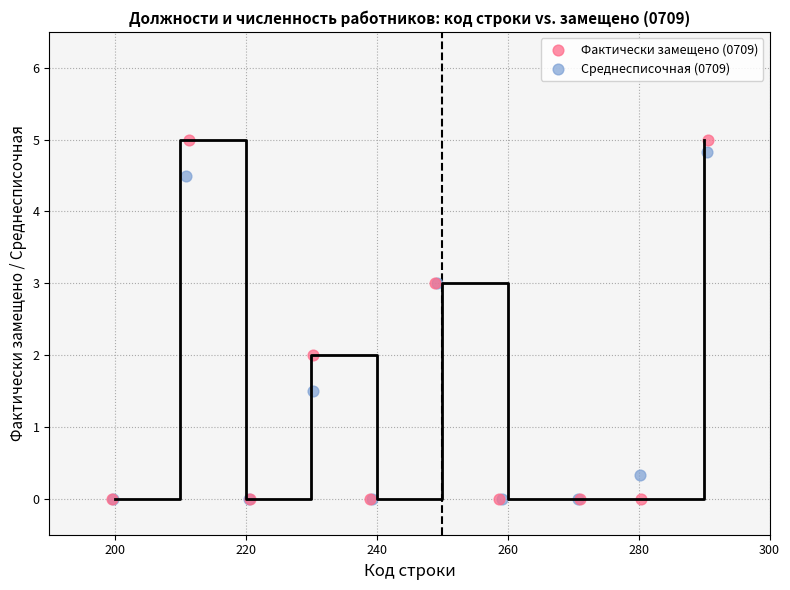

Which series has the largest Y range (max minus min)?

Фактически замещено (0709)